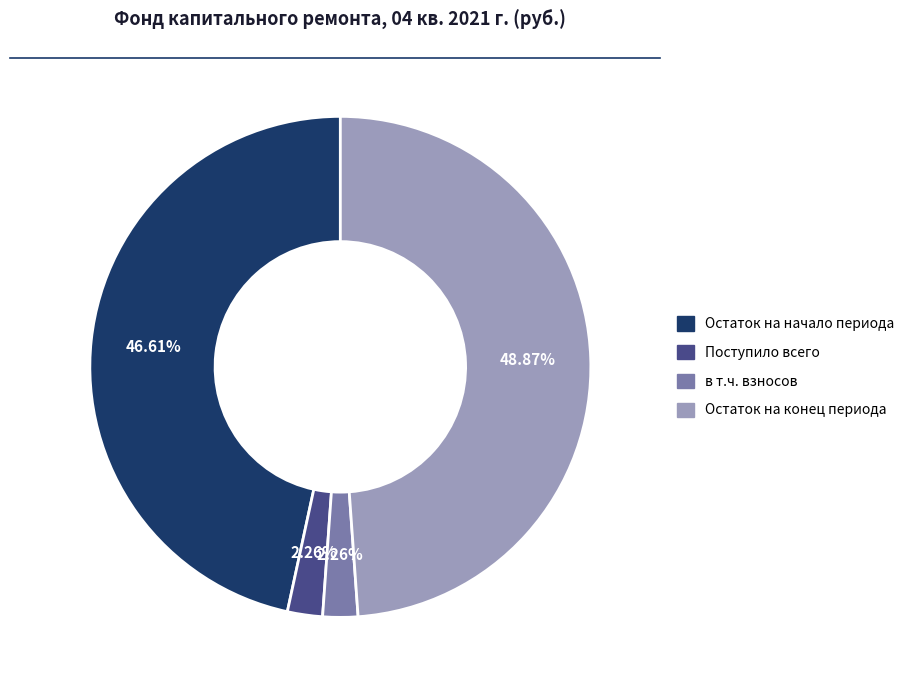

Is there a majority slice in this chart?

No